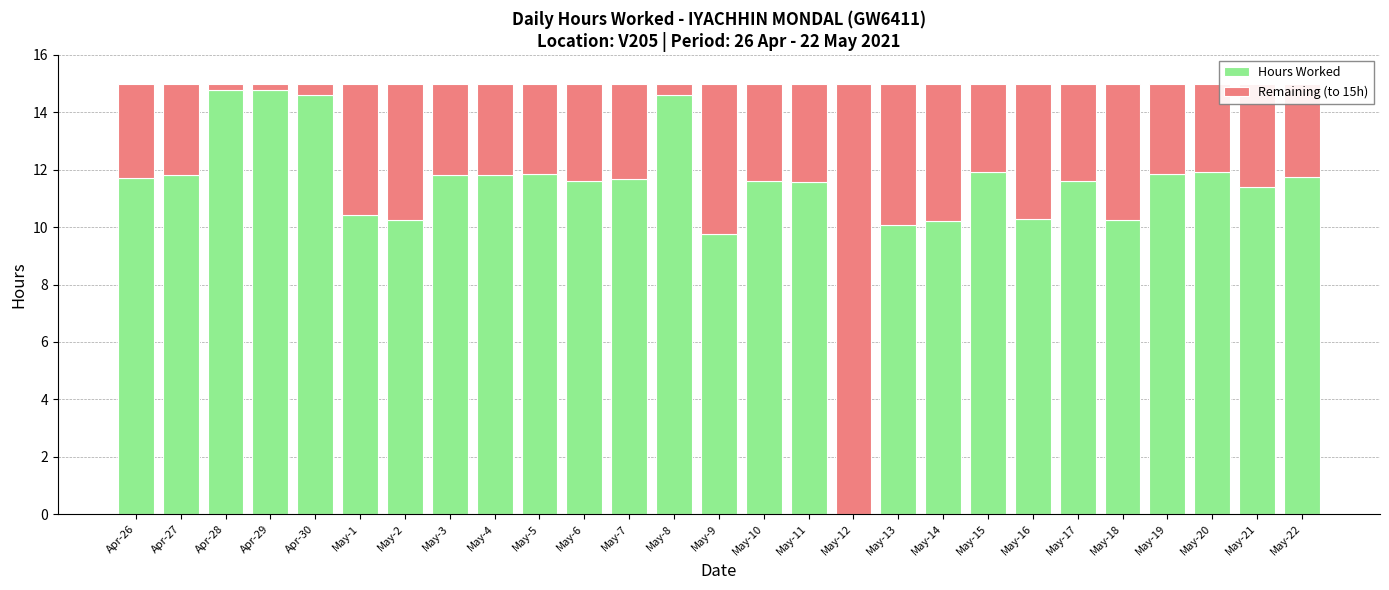

What is the total value across all series at May-1?

15.0